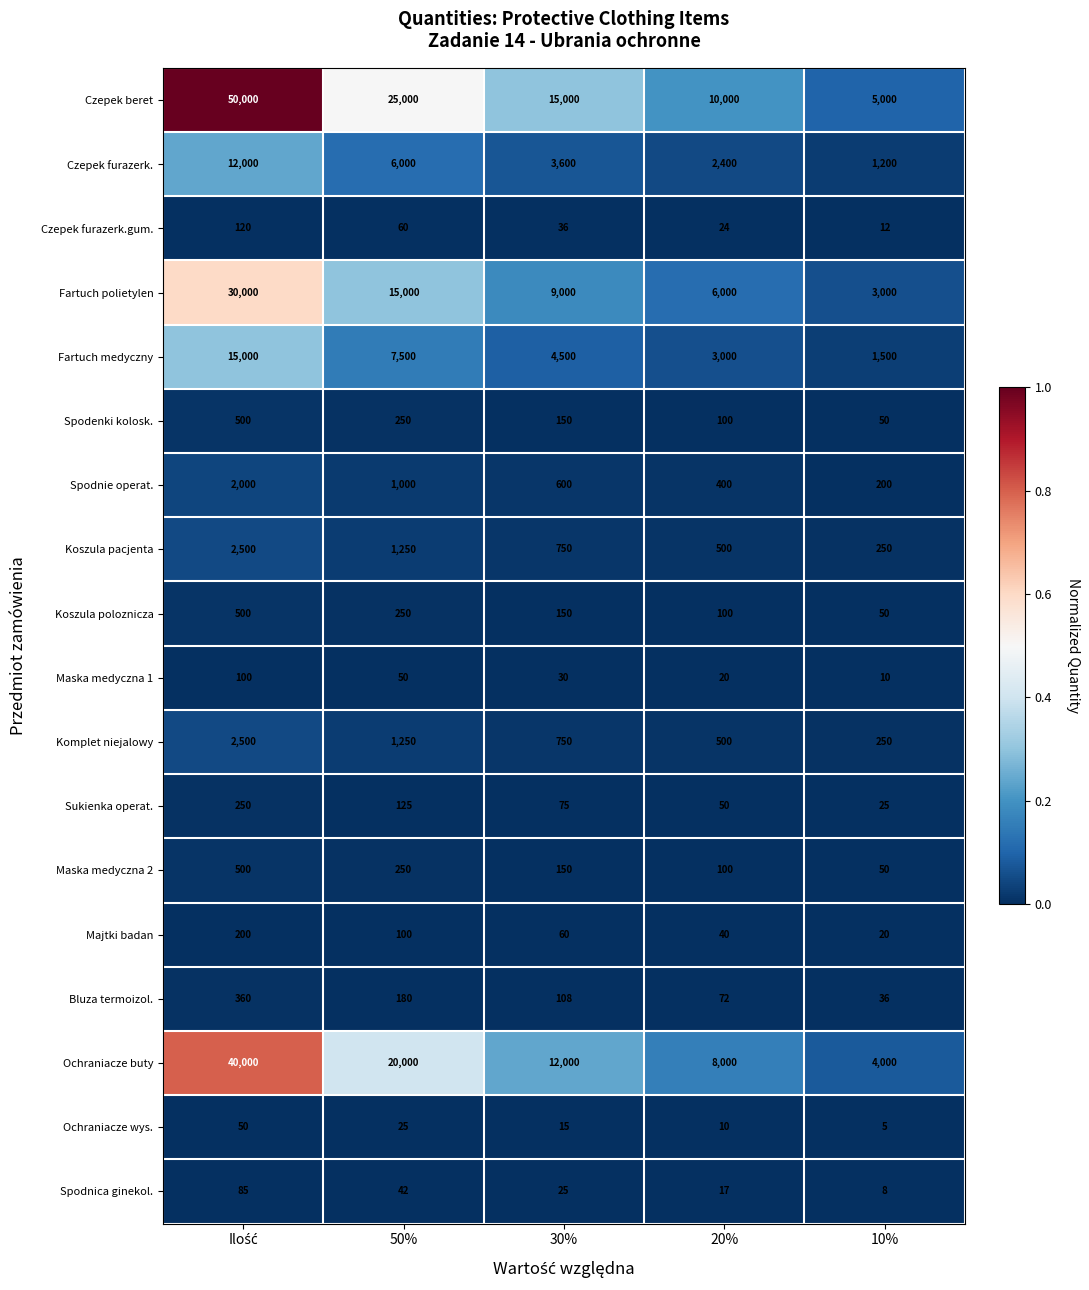

At which label is Majtki badan closest to 110?

50%